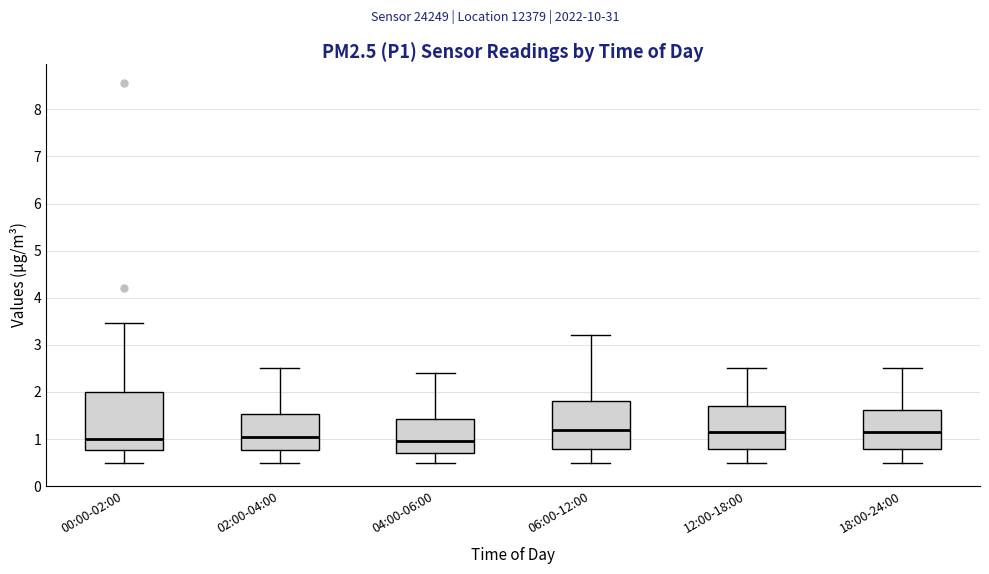

Comparing the boxes themselves (not the whiskers), which one is the tallest?

00:00-02:00